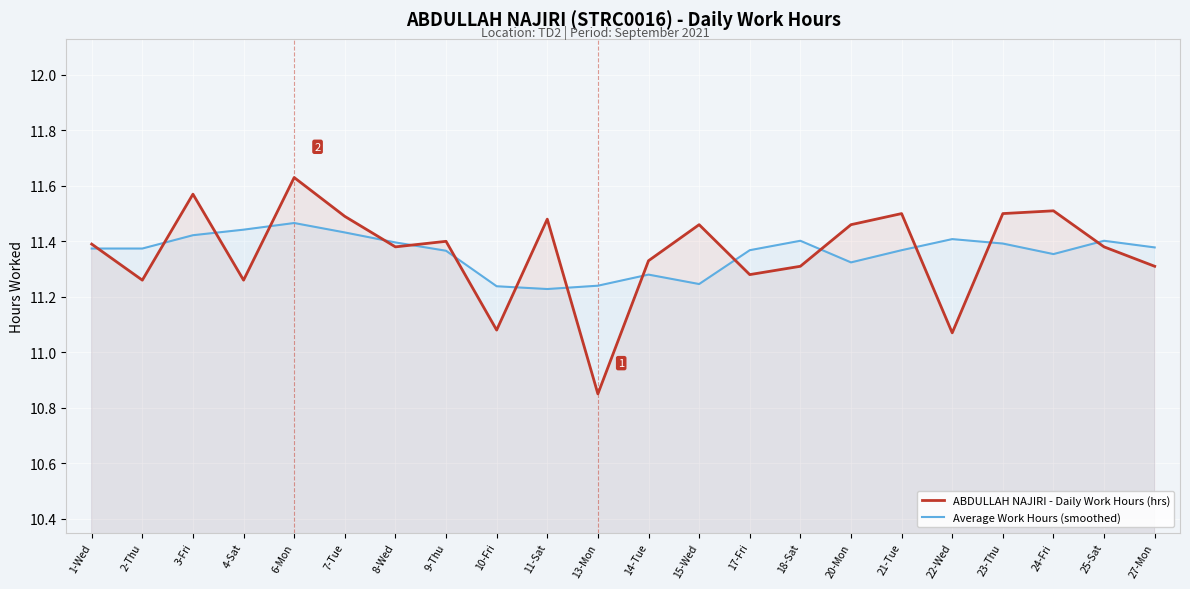

What is the maximum value shown in the chart?

11.6